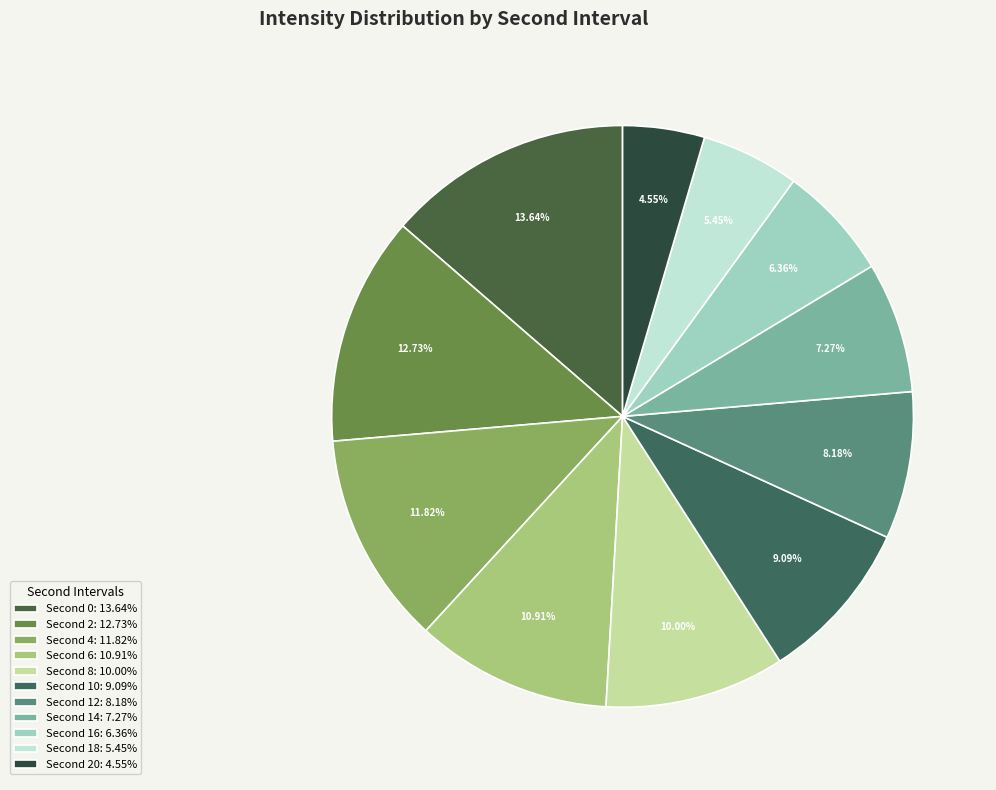

Count the number of slices in the pie.

11